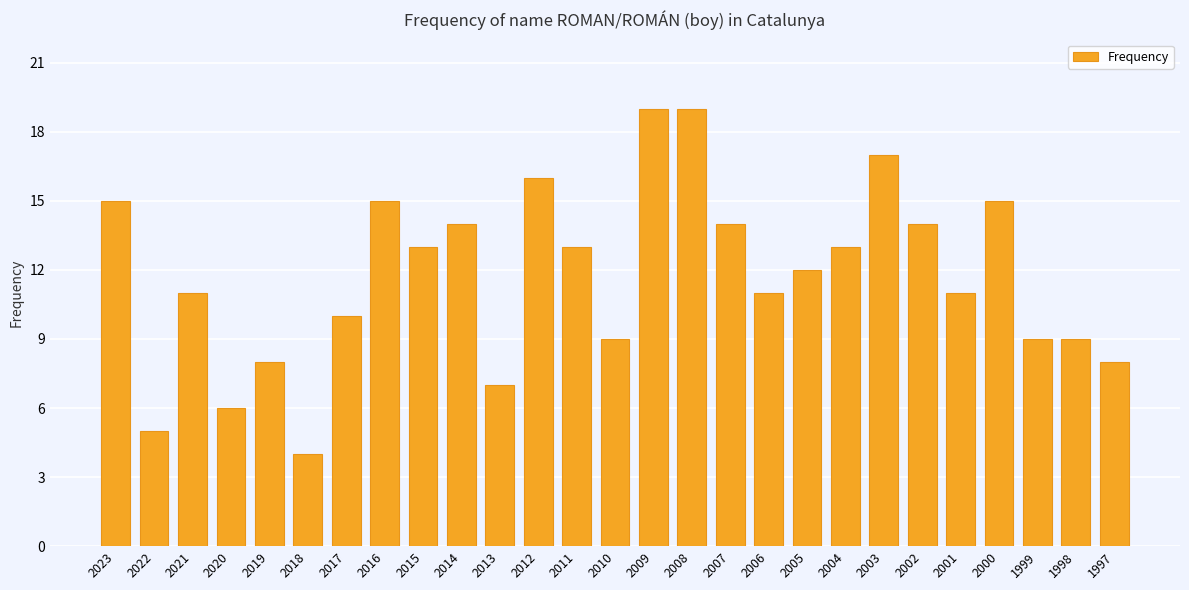

Approximately how many times larger is the value at 2001 compared to 2012?

0.7